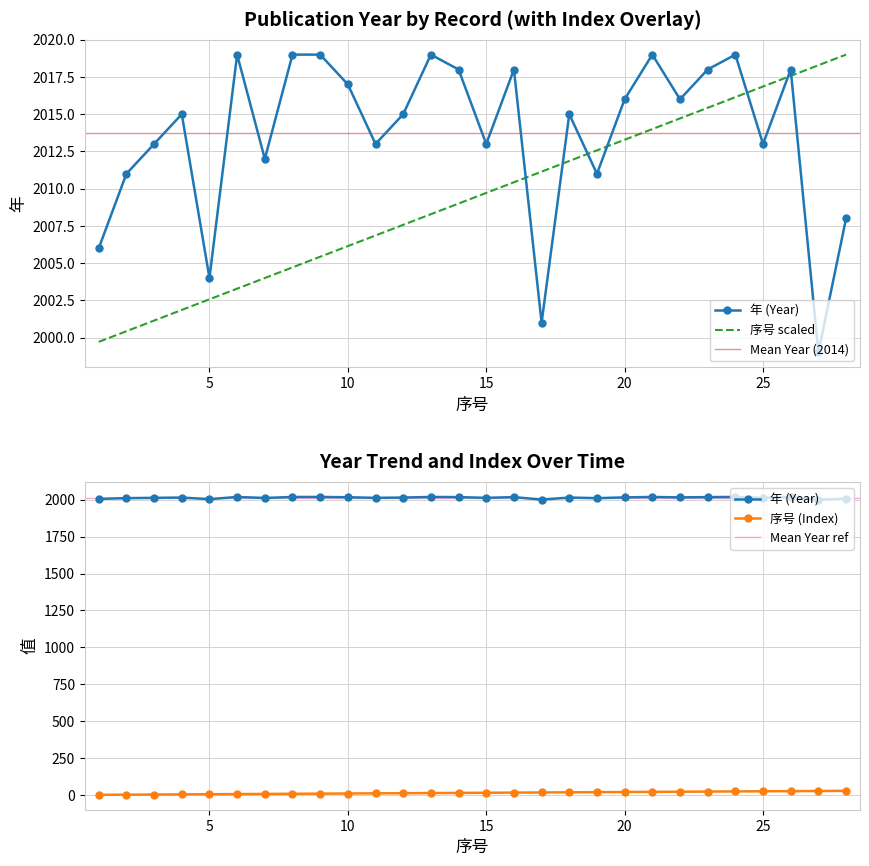

After their last crossing, which series has the higher values: 序号 or 年?

序号